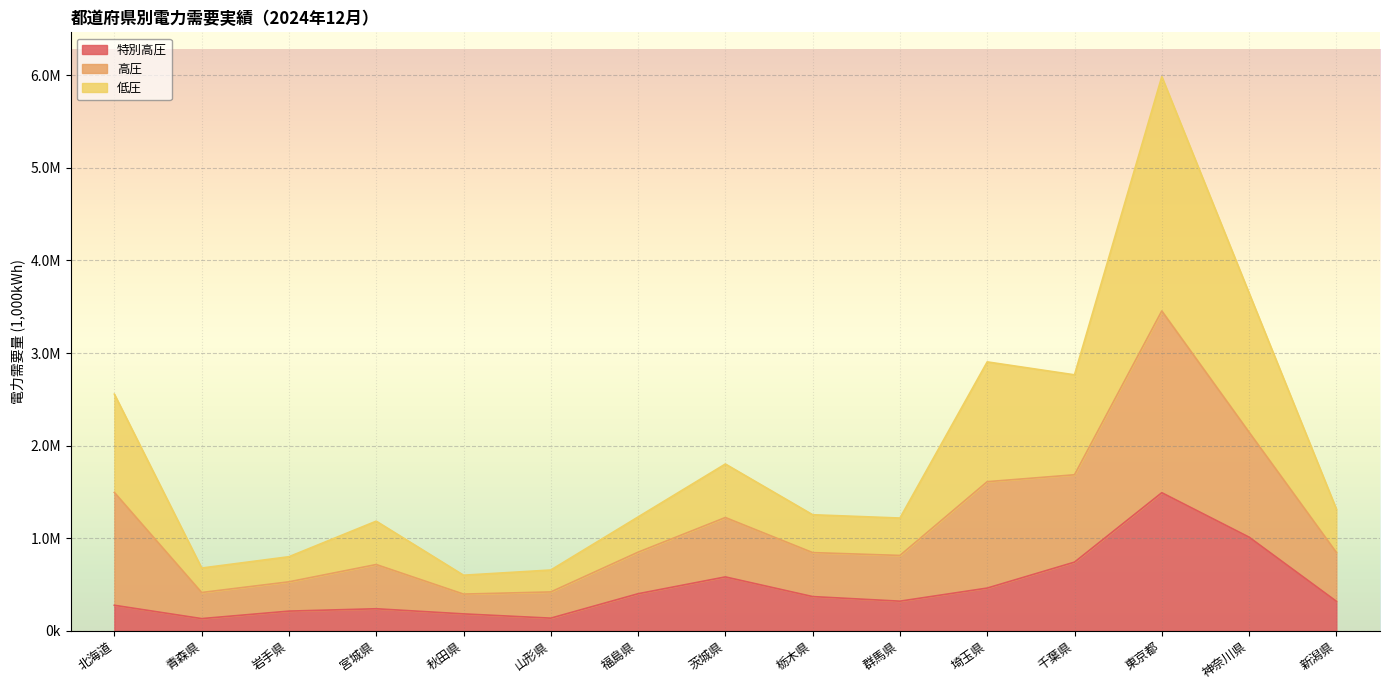

In 特別高圧, how many points are lower than both neighbors (excluding endpoints)?

3